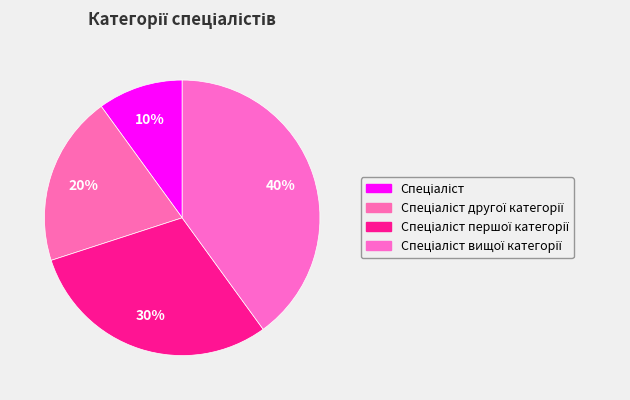

Is there any slice that represents more than half of the pie?

No